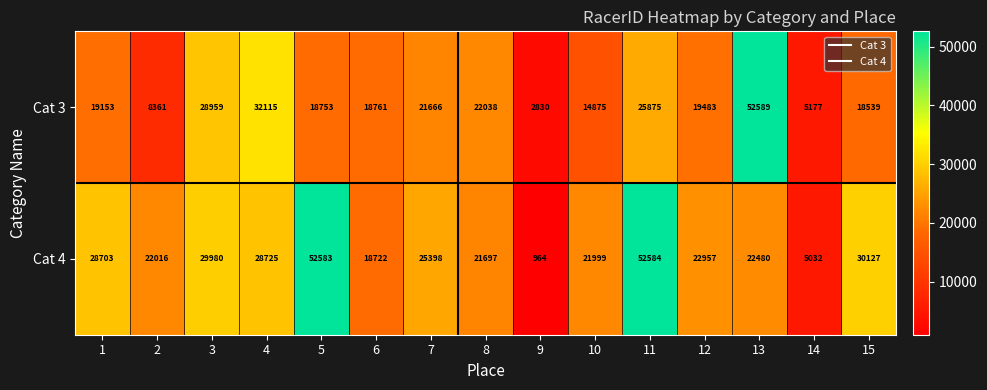

Reading right to left, what are all the values shown in this chart?

Cat 3: 15=18539	14=5177	13=52589	12=19483	11=25875	10=14875	9=2830	8=22038	7=21666	6=18761	5=18753	4=32115	3=28959	2=8361	1=19153
Cat 4: 15=30127	14=5032	13=22480	12=22957	11=52584	10=21999	9=964	8=21697	7=25398	6=18722	5=52583	4=28725	3=29980	2=22016	1=28703